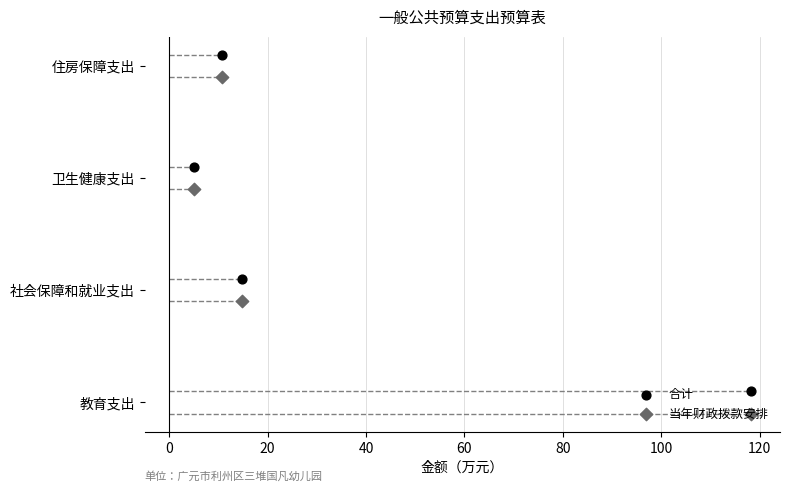

Which series has the largest Y range (max minus min)?

合计